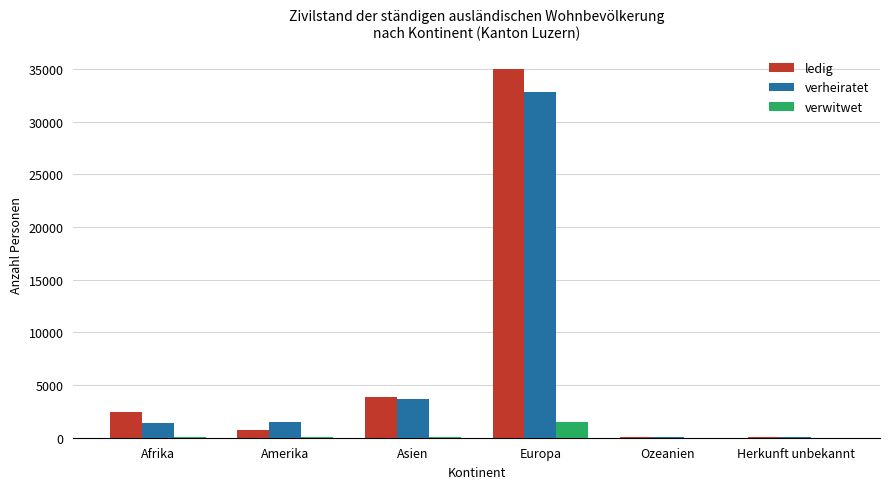

Does the chart contain stacked bars?

No